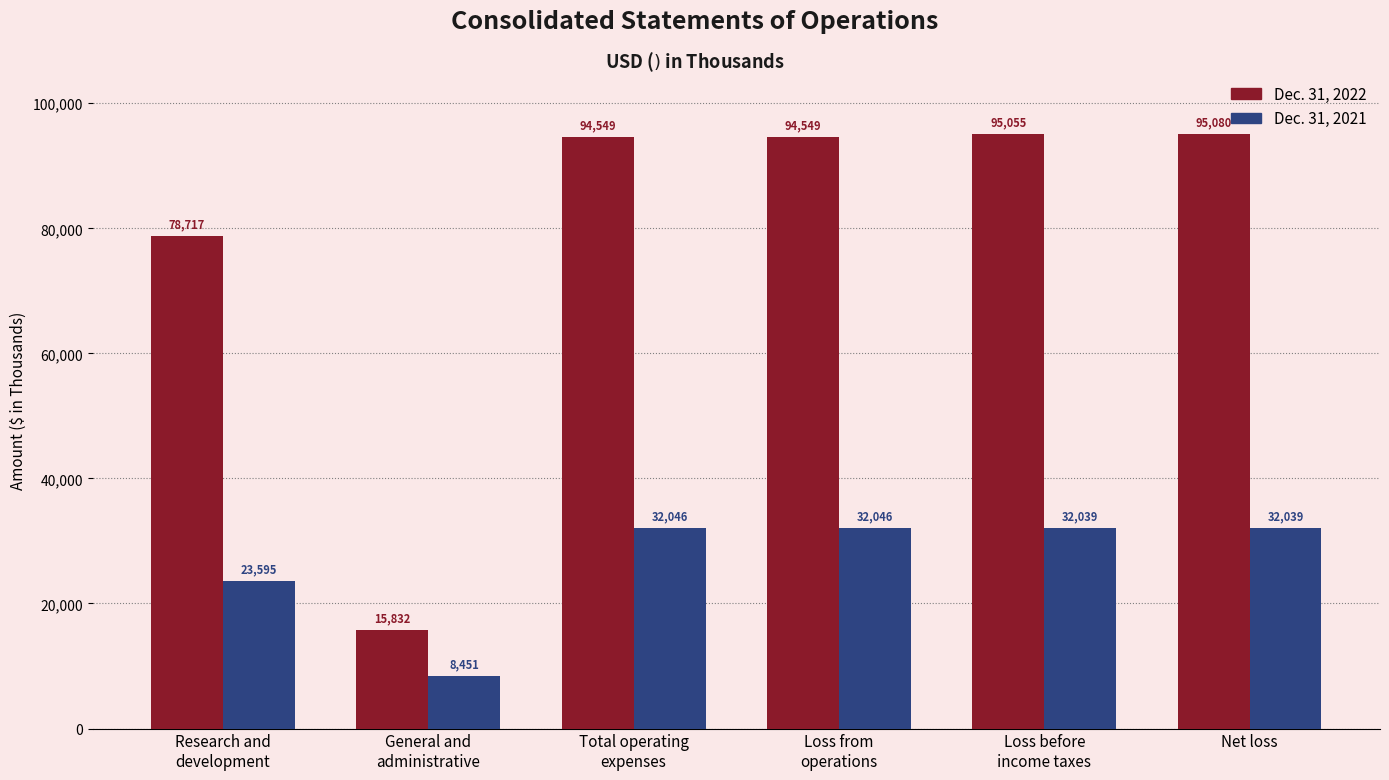

List the series in order of their overall mean, highest first.

Dec. 31, 2022, Dec. 31, 2021